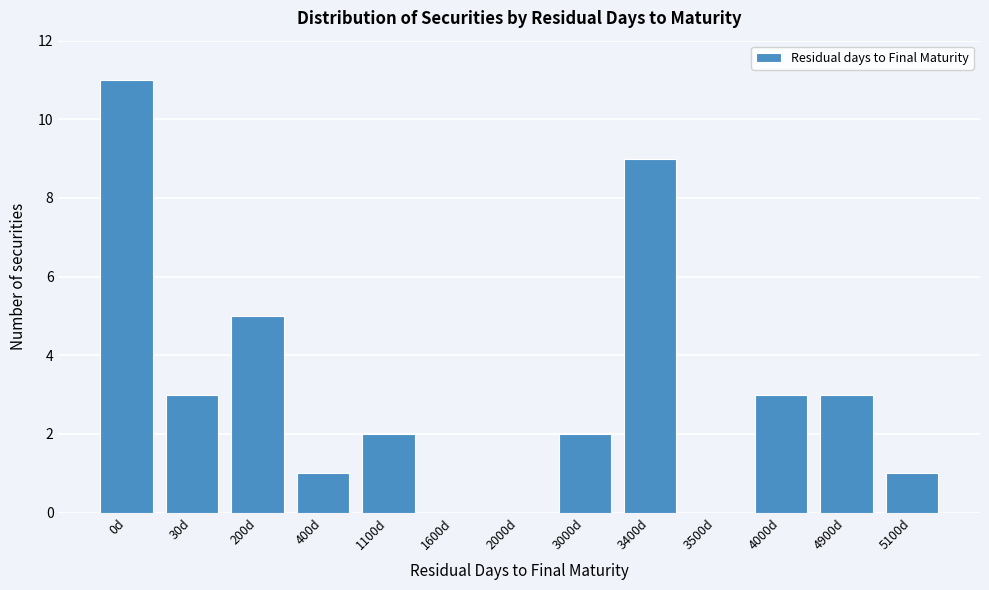

Reading left to right, list all the values displayed in this chart.

0d=11	30d=3	200d=5	400d=1	1100d=2	1600d=0	2000d=0	3000d=2	3400d=9	3500d=0	4000d=3	4900d=3	5100d=1